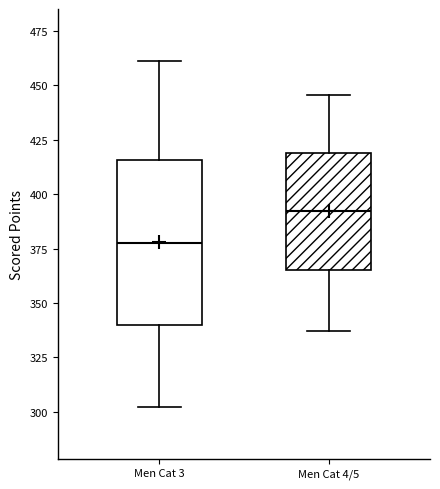

Comparing the boxes themselves (not the whiskers), which one is the tallest?

Men Cat 3